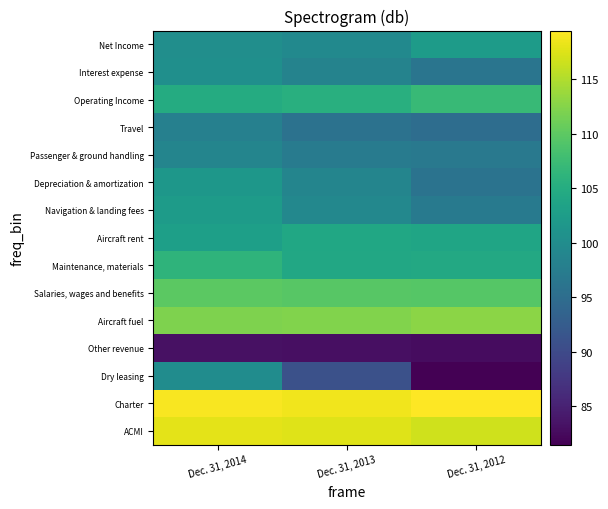

Between Dec. 31, 2014 and Dec. 31, 2013, which is larger?

Dec. 31, 2014